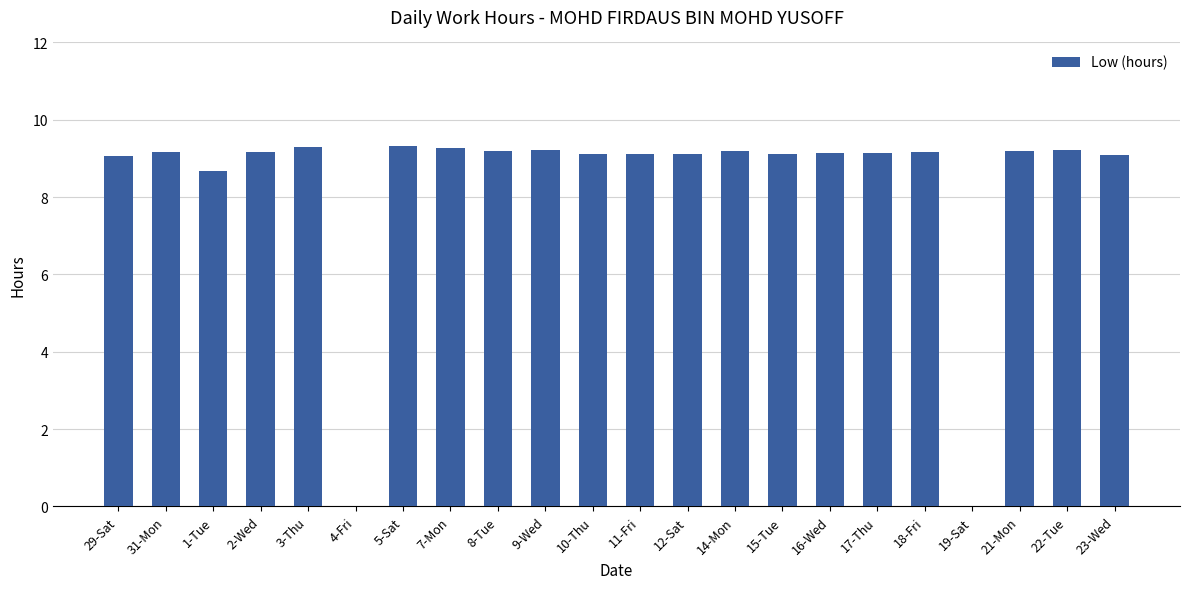

What is the sum of the values at 17-Thu and 11-Fri?

18.3